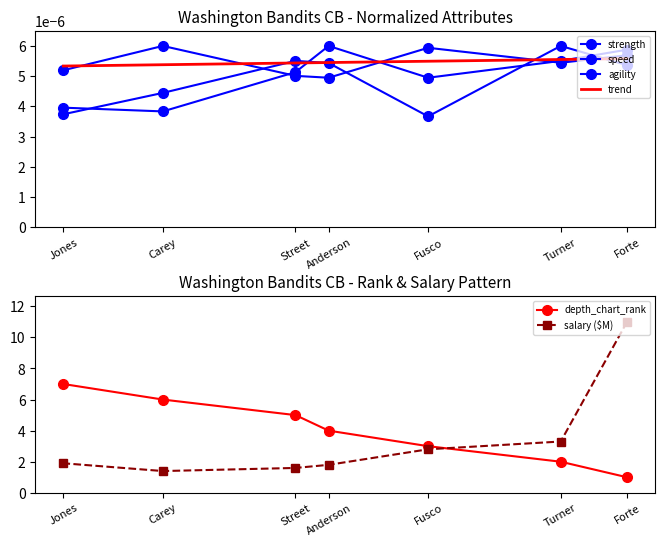

At which label does depth_chart_rank reach its peak?

Jones